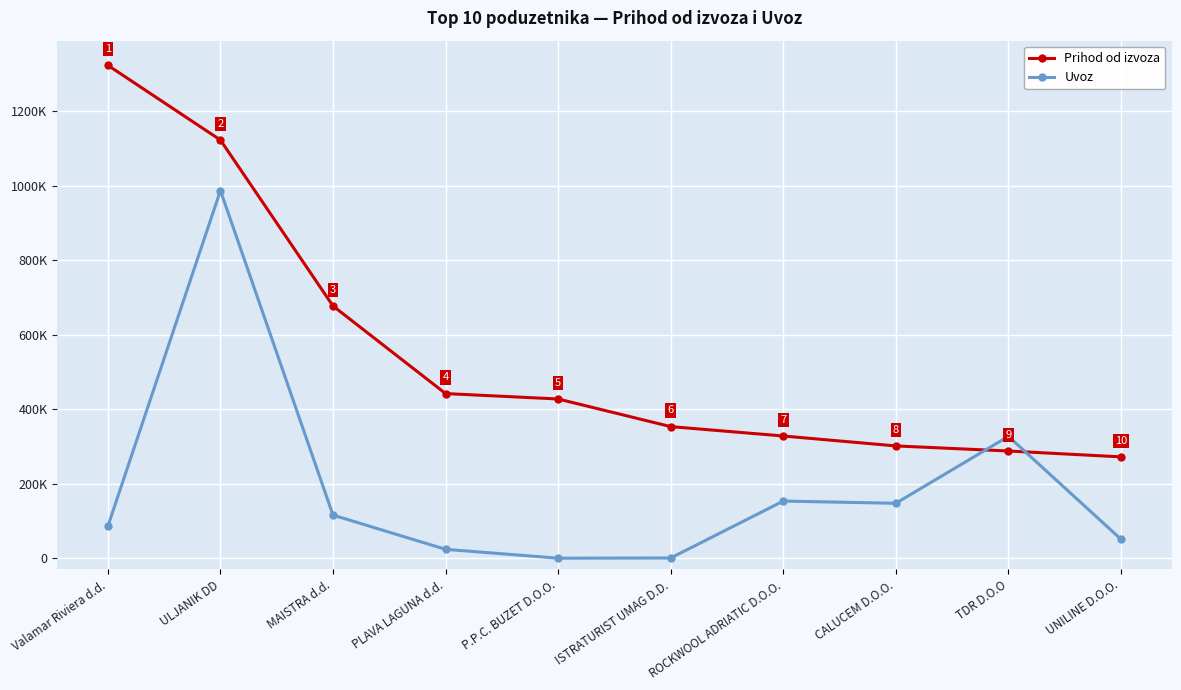

What is the label of the 6th point from the right?

P.P.C. BUZET D.O.O.